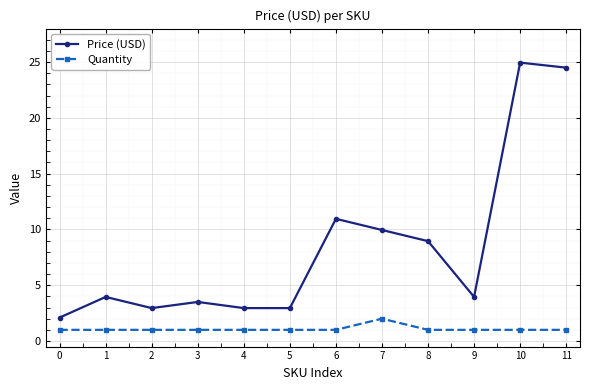

True or false: Price (USD) and Quantity intersect in this chart.

False